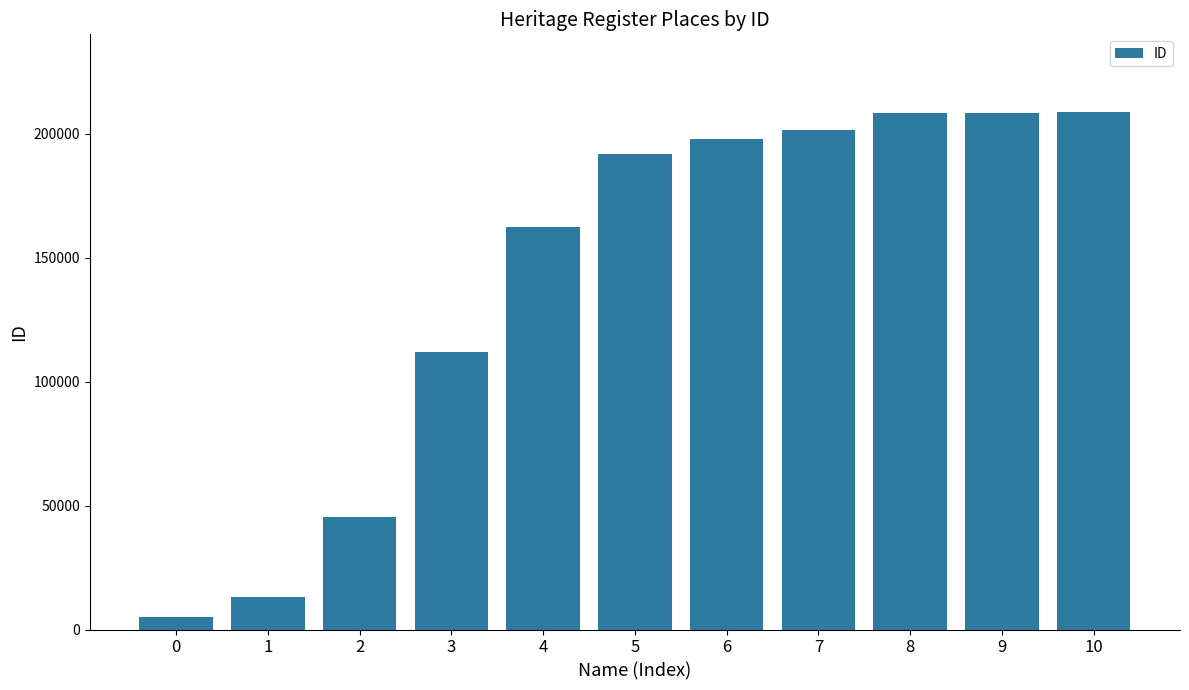

What value does the data have at 4, to the nearest 50?

162350